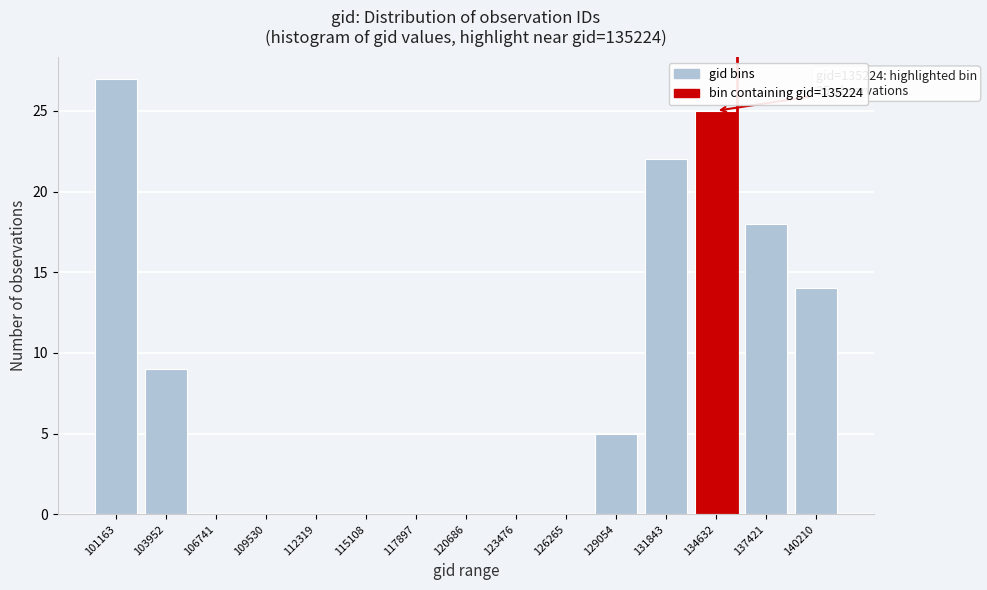

Reading left to right, what are all the values shown in this chart?

101163=27	103952=9	106741=0	109530=0	112319=0	115108=0	117897=0	120686=0	123476=0	126265=0	129054=5	131843=22	134632=25	137421=18	140210=14